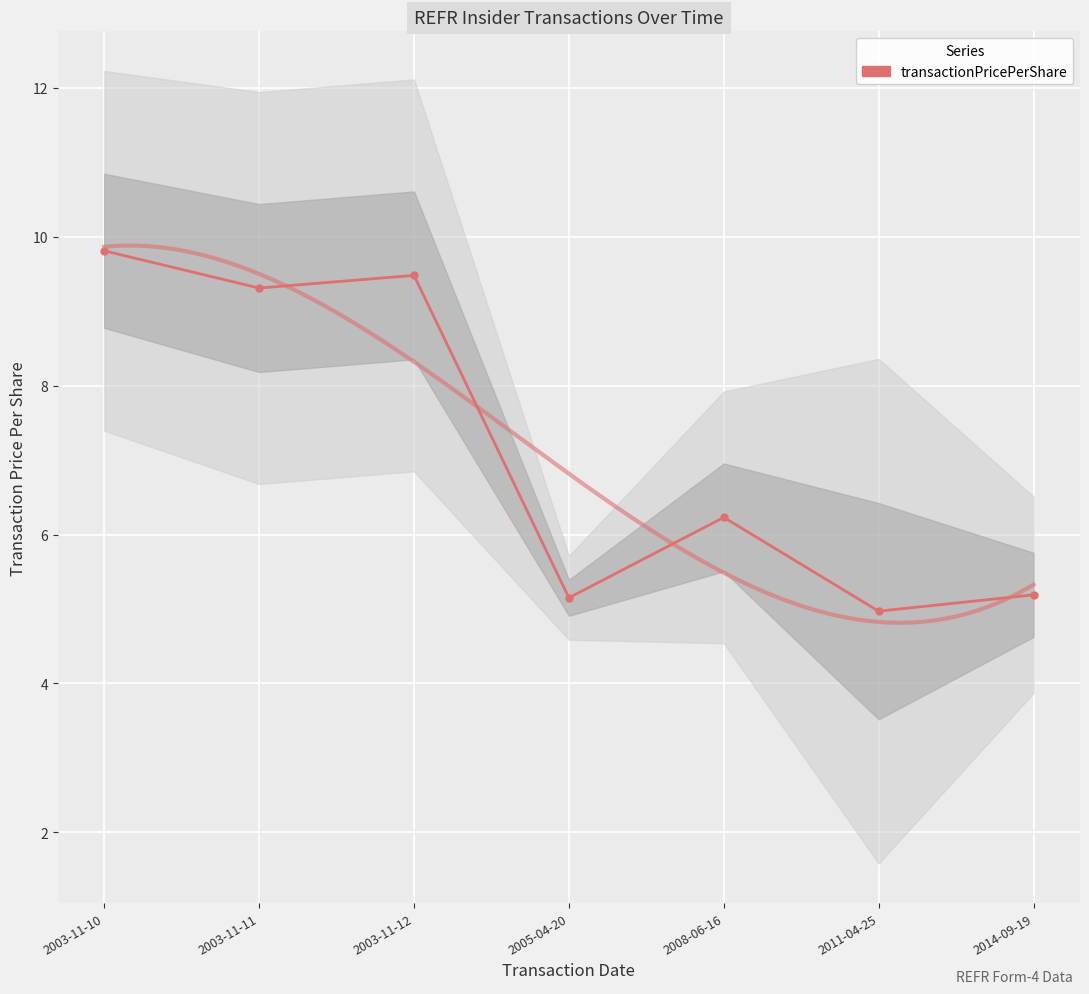

Rank the categories by value from lowest to highest.

2011-04-25, 2005-04-20, 2014-09-19, 2008-06-16, 2003-11-11, 2003-11-12, 2003-11-10